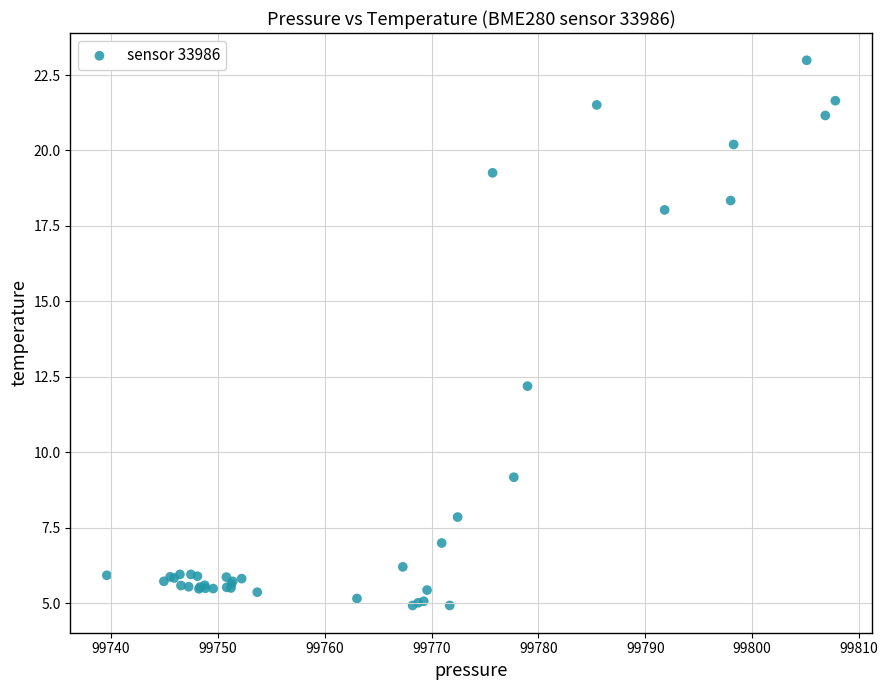

What Y value in the scatter plot is closest to 13?

12.2